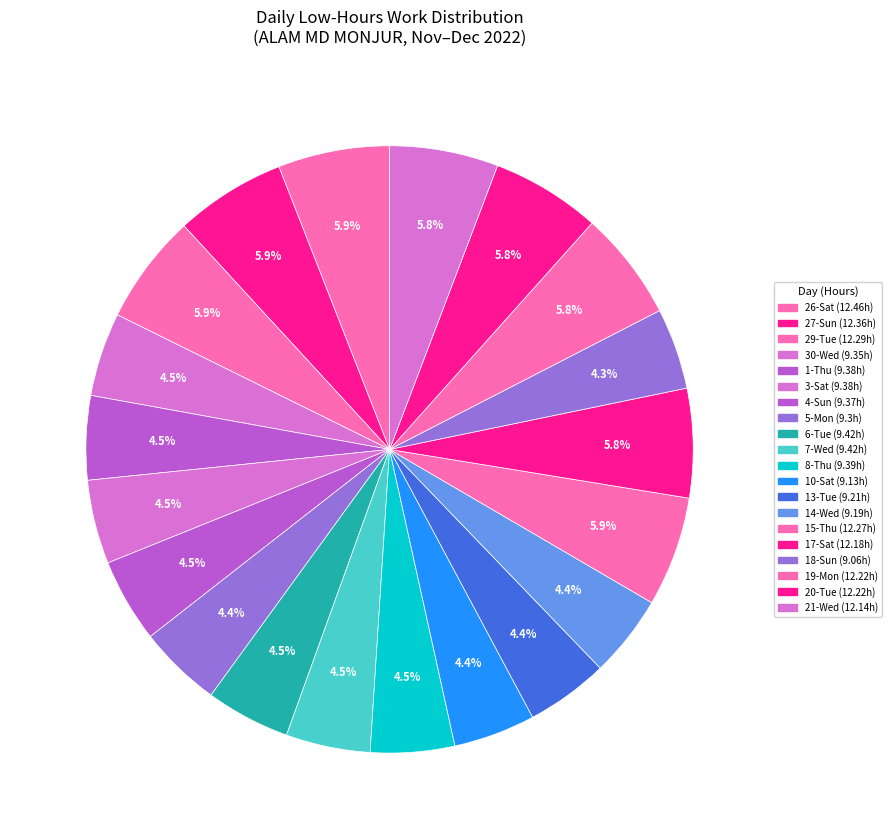

How many slices are in this pie chart?

20